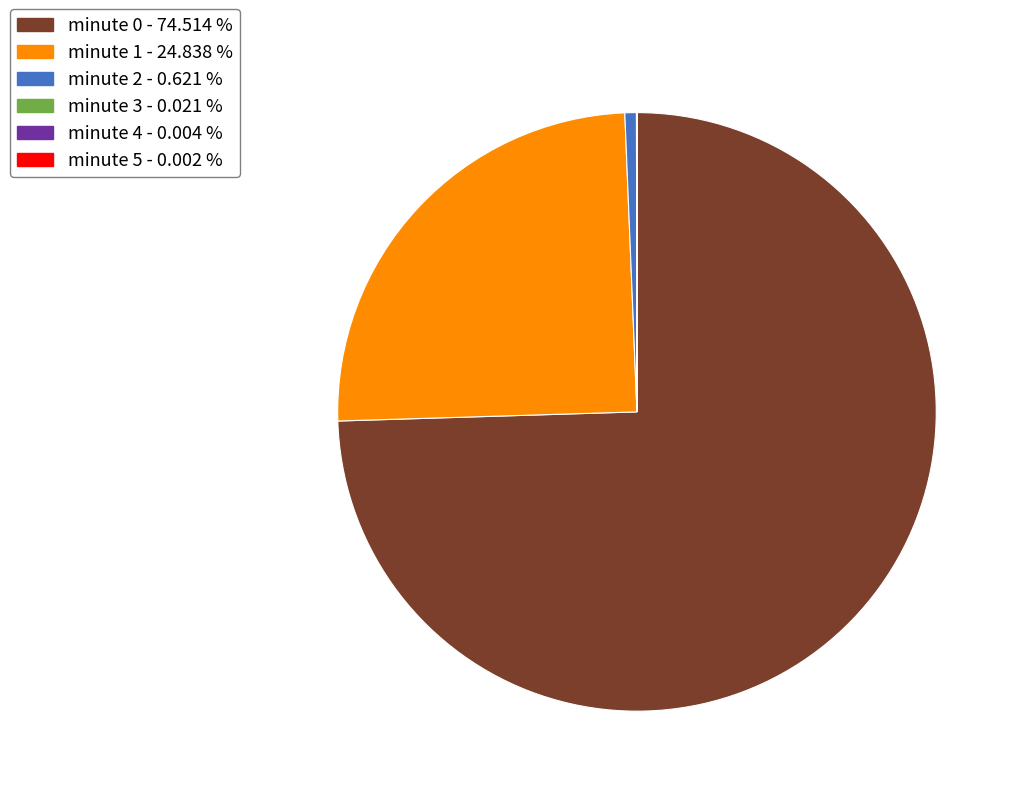

Which category has the biggest portion of the pie?

minute 0